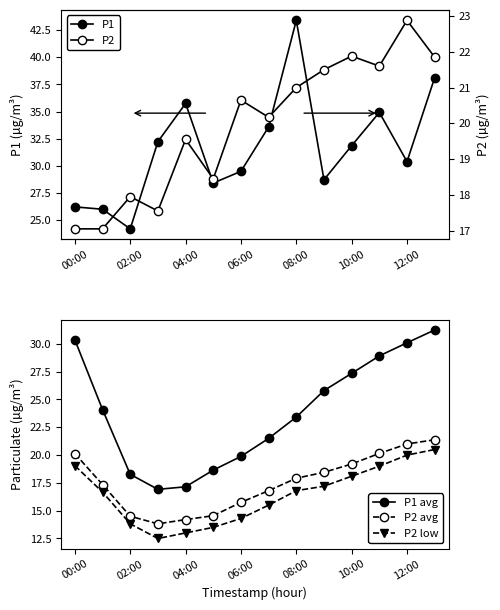

True or false: P2 has a value of 21.6 at 11.

True